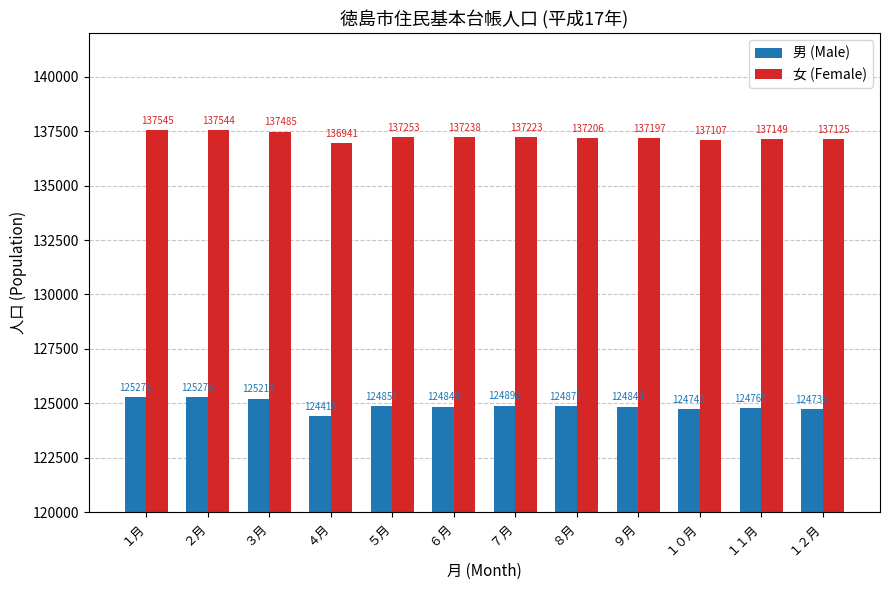

What is the total value across all series at ４月?

261359